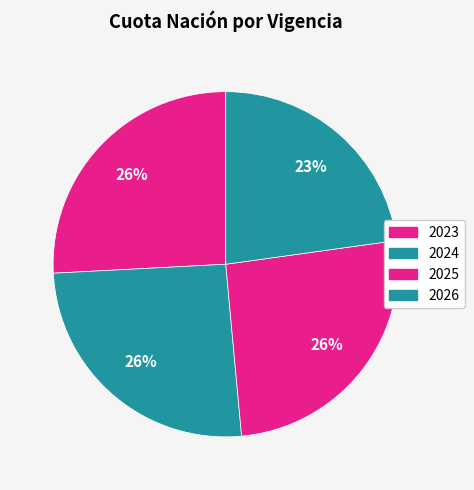

Does 2023 represent more than half of the total?

No